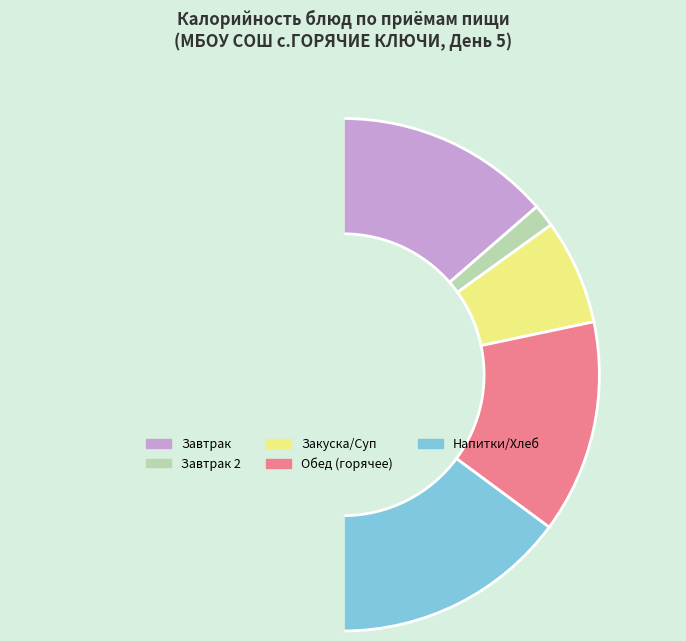

How many slices are in this pie chart?

6